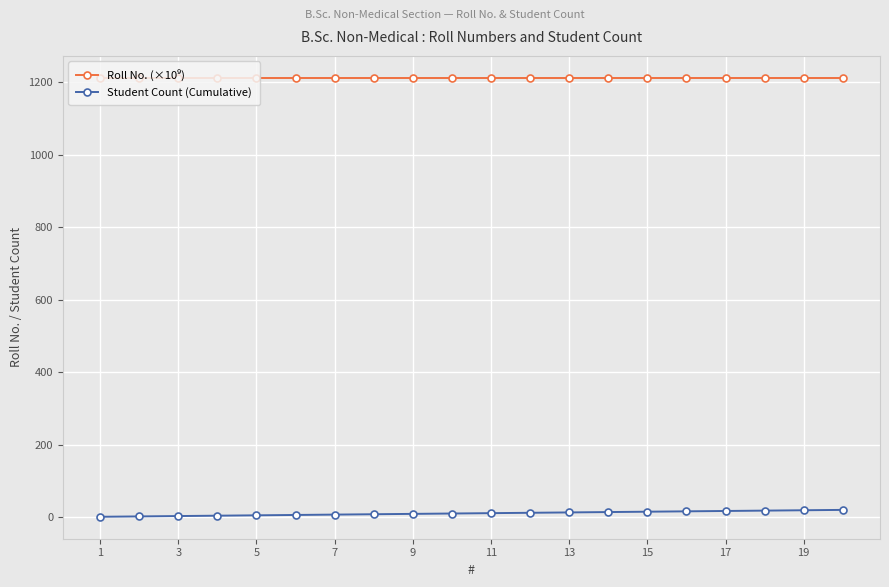

What is the maximum value shown in the chart?

1211.8